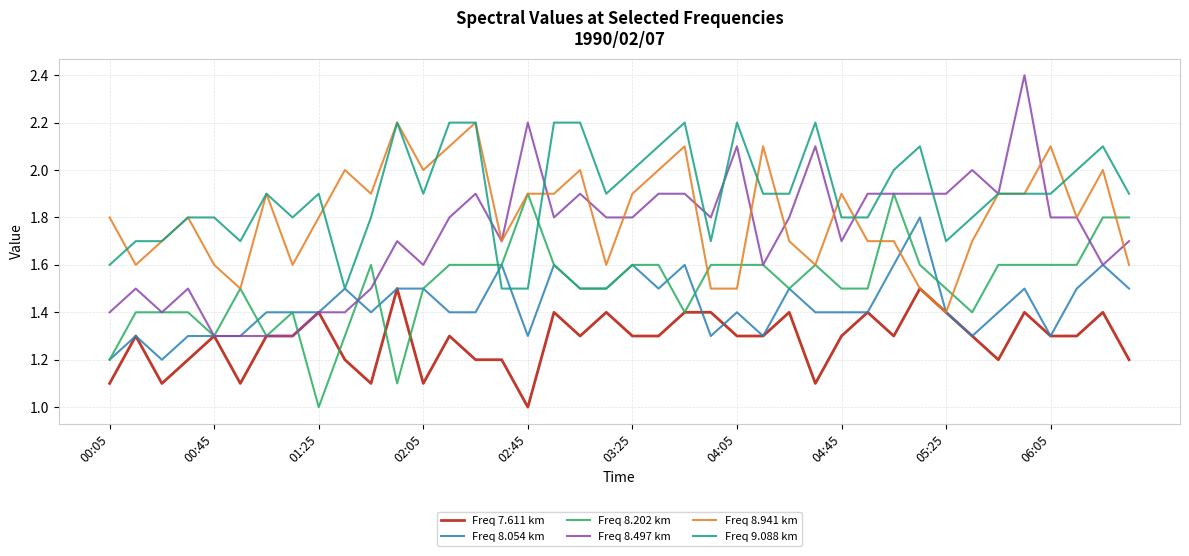

What is the minimum value shown in the chart?

1.0